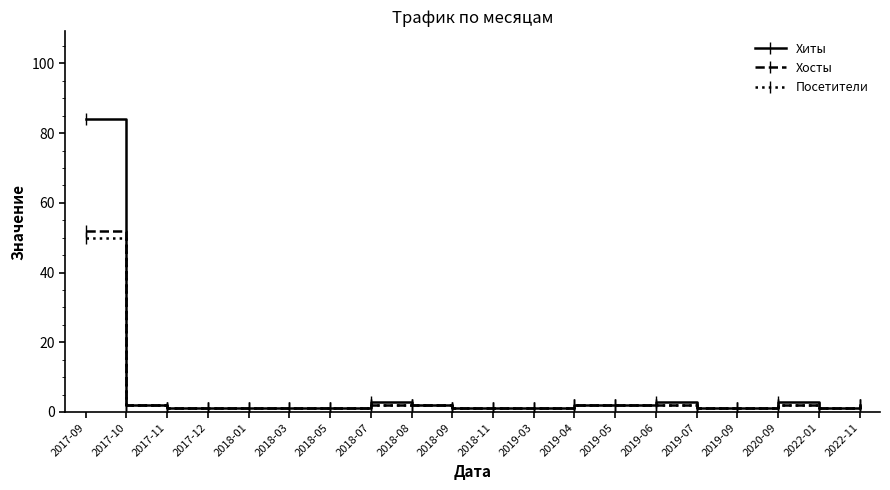

What is the sum of the Хиты values at 2018-03 and 2019-03?

2